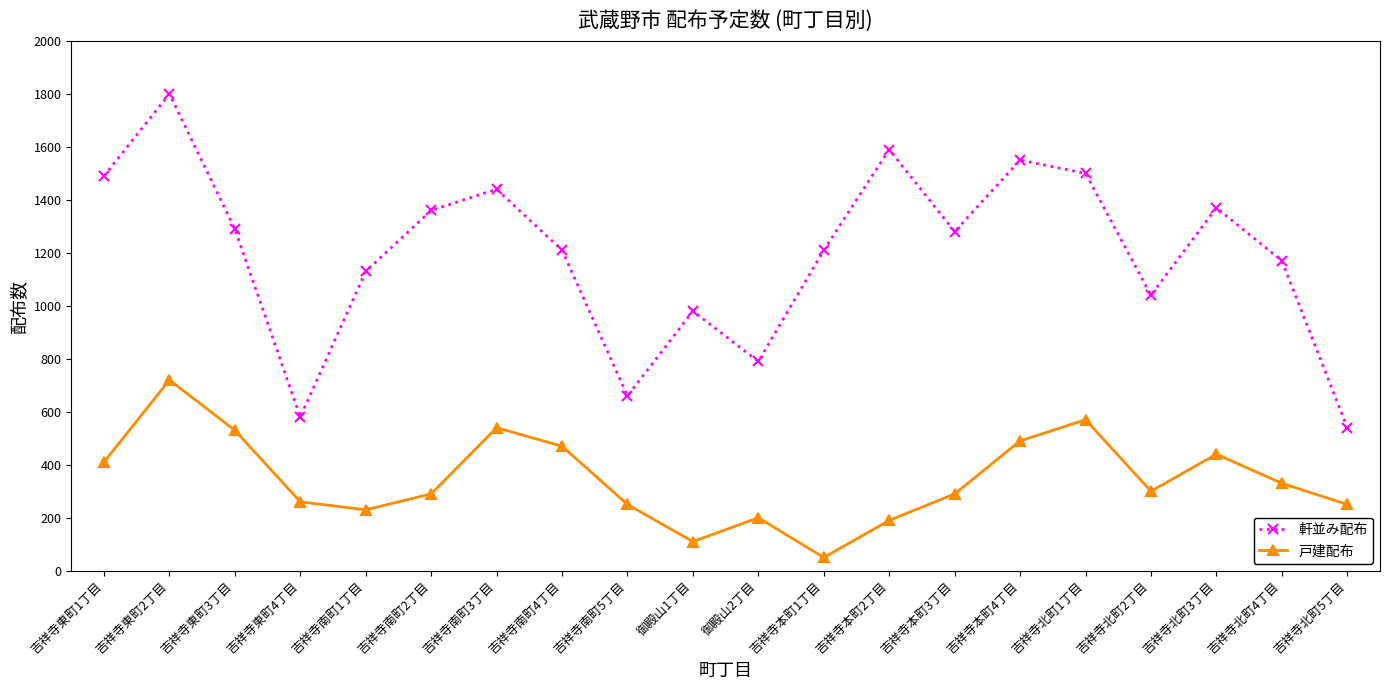

True or false: 軒並み配布 and 戸建配布 cross at least once.

False